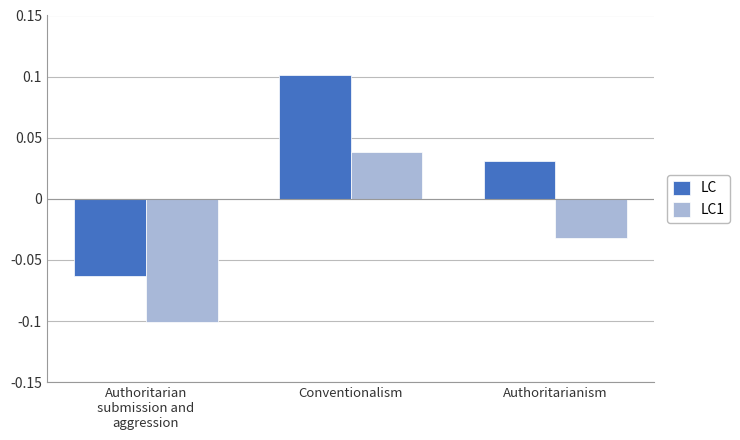

Which series has the widest spread of values?

LC